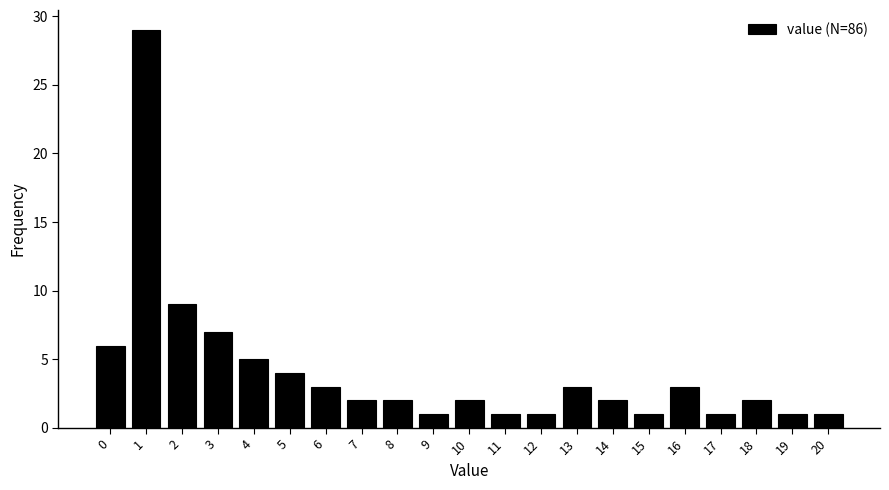

Over which range of the x-axis is the bar tallest?

0.5 to 1.5